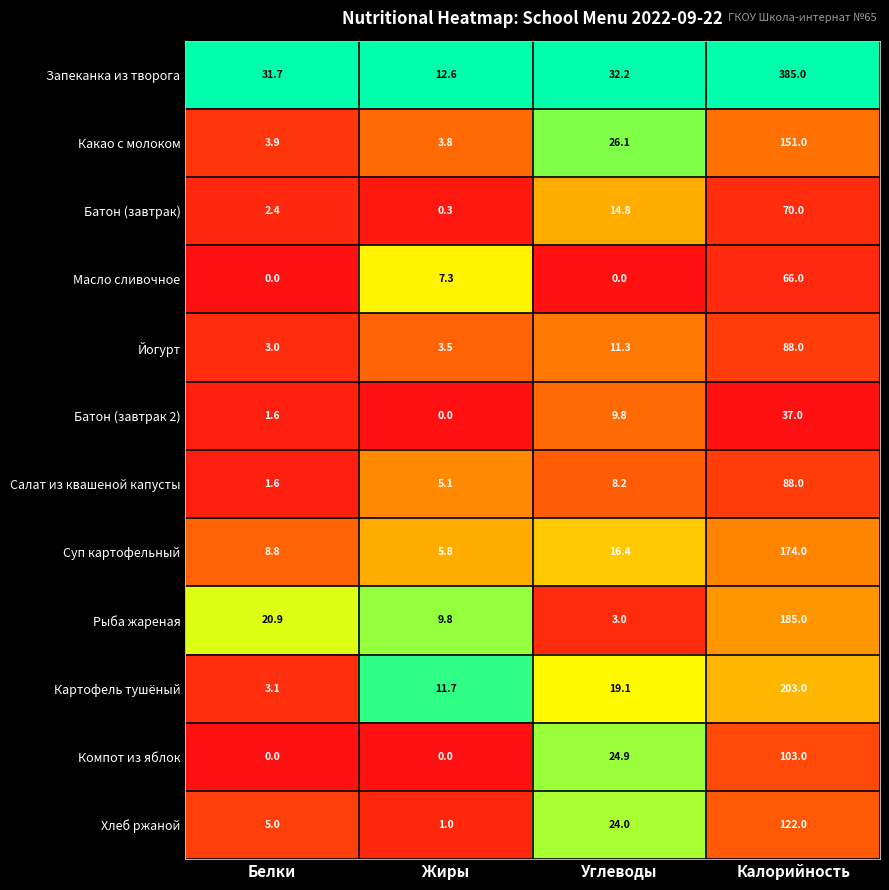

What is the difference between the maximum and second lowest values in the Батон (завтрак 2) series?

35.4